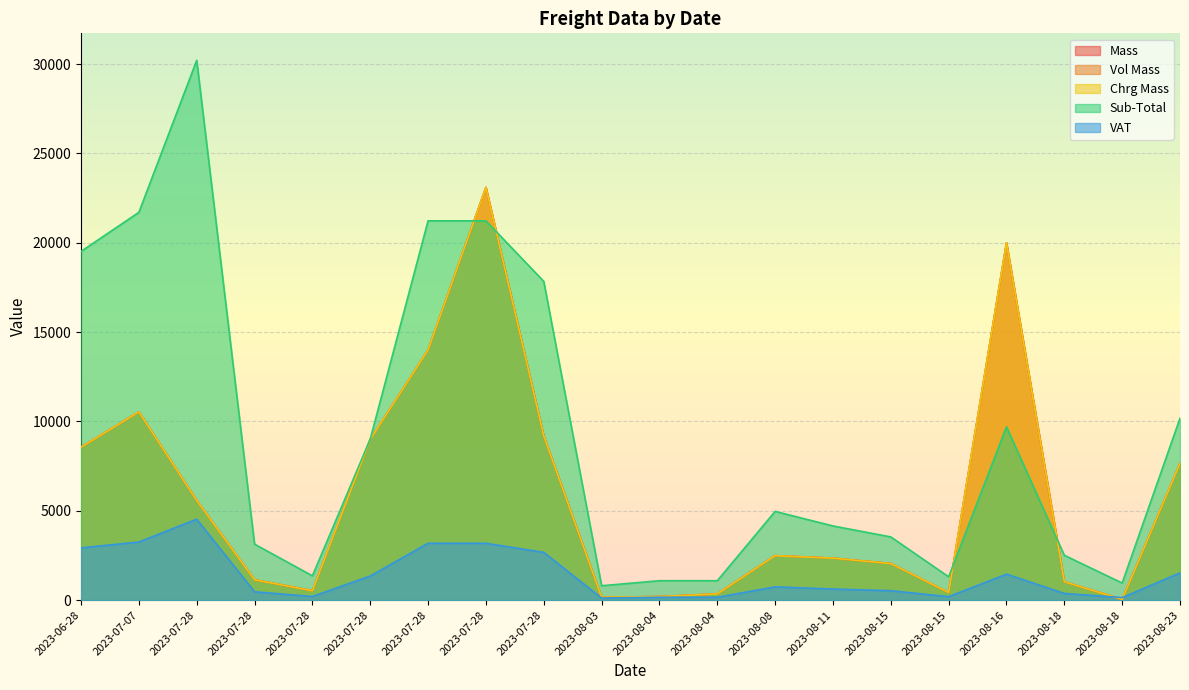

Rank the categories by Mass value from lowest to highest.

2023-08-18, 2023-08-03, 2023-08-04, 2023-08-04, 2023-08-15, 2023-07-28, 2023-08-18, 2023-07-28, 2023-08-15, 2023-08-11, 2023-08-08, 2023-07-28, 2023-08-23, 2023-06-28, 2023-07-28, 2023-07-28, 2023-07-07, 2023-07-28, 2023-08-16, 2023-07-28